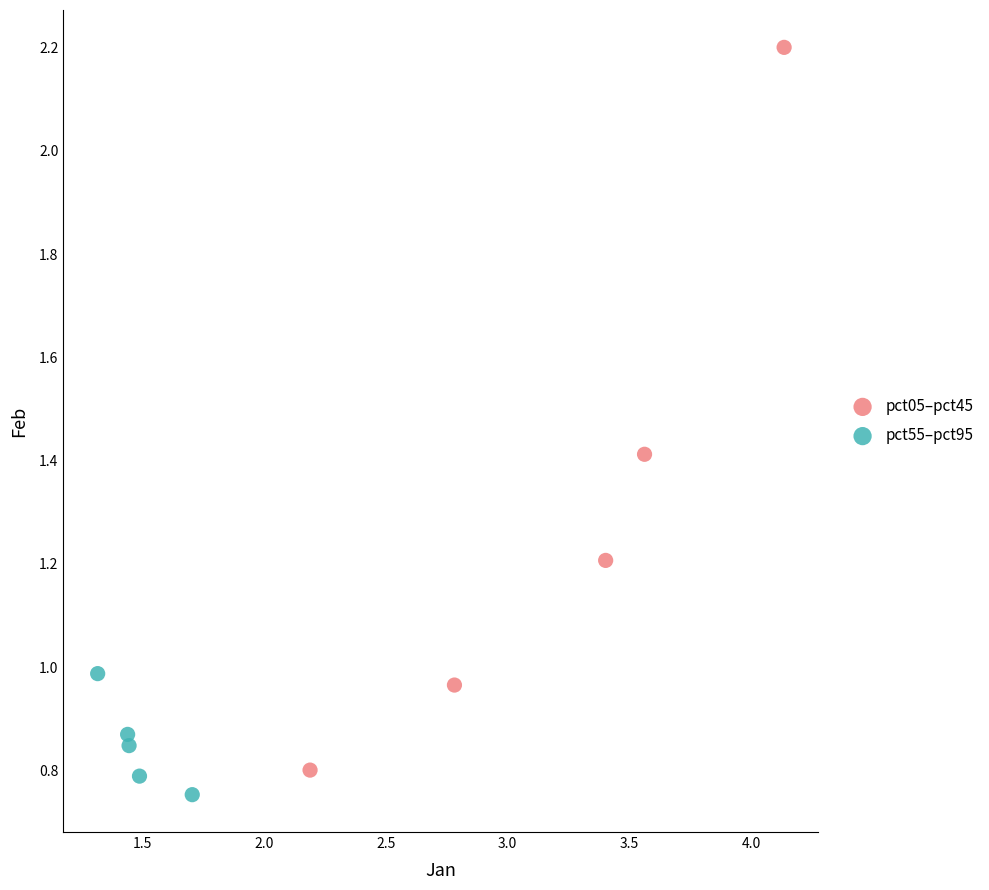

Which series has the widest spread of Y values?

pct05–pct45